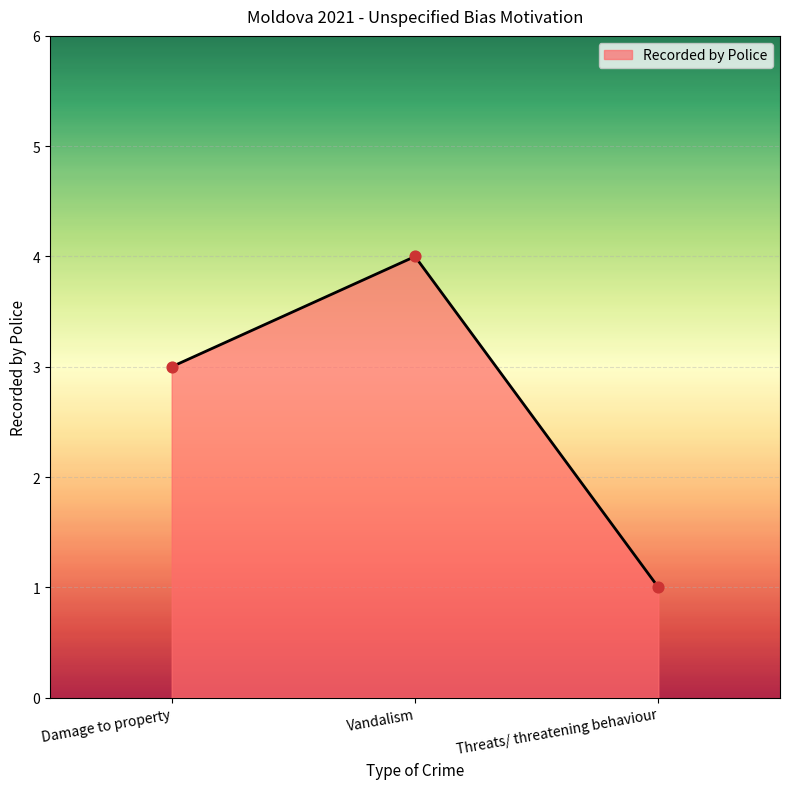

What is the change in value from Damage to property to Vandalism?

+1